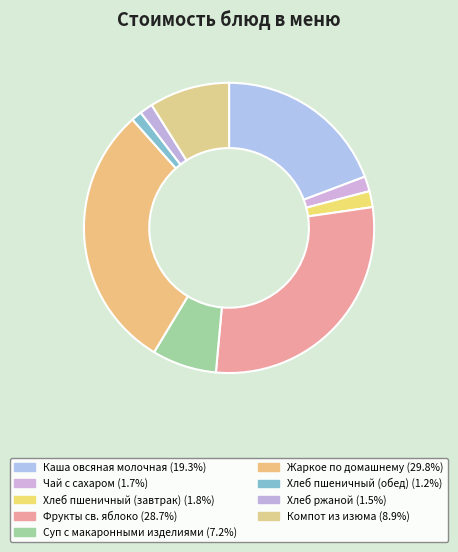

What percentage is NOT represented by Хлеб пшеничный (обед)?

98.8%